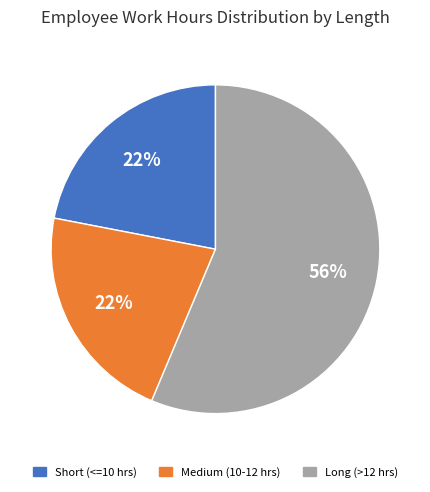

Is there any slice that represents more than half of the pie?

Yes